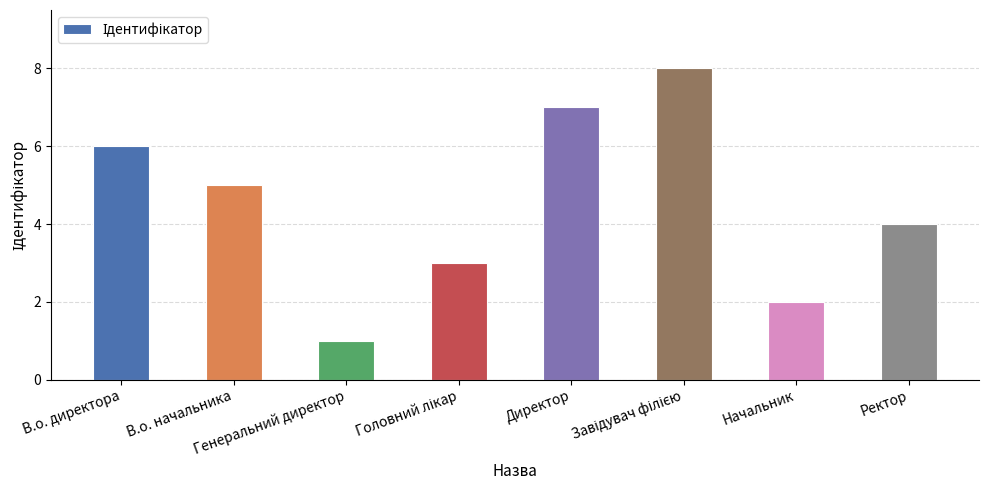

Reading left to right, transcribe all the data shown in this chart.

6	5	1	3	7	8	2	4